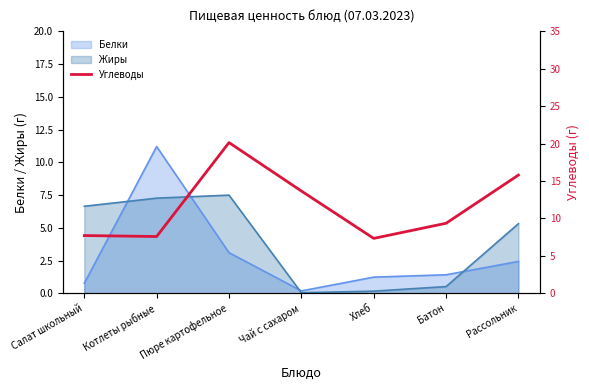

What is the difference between the maximum and minimum values?

12.8